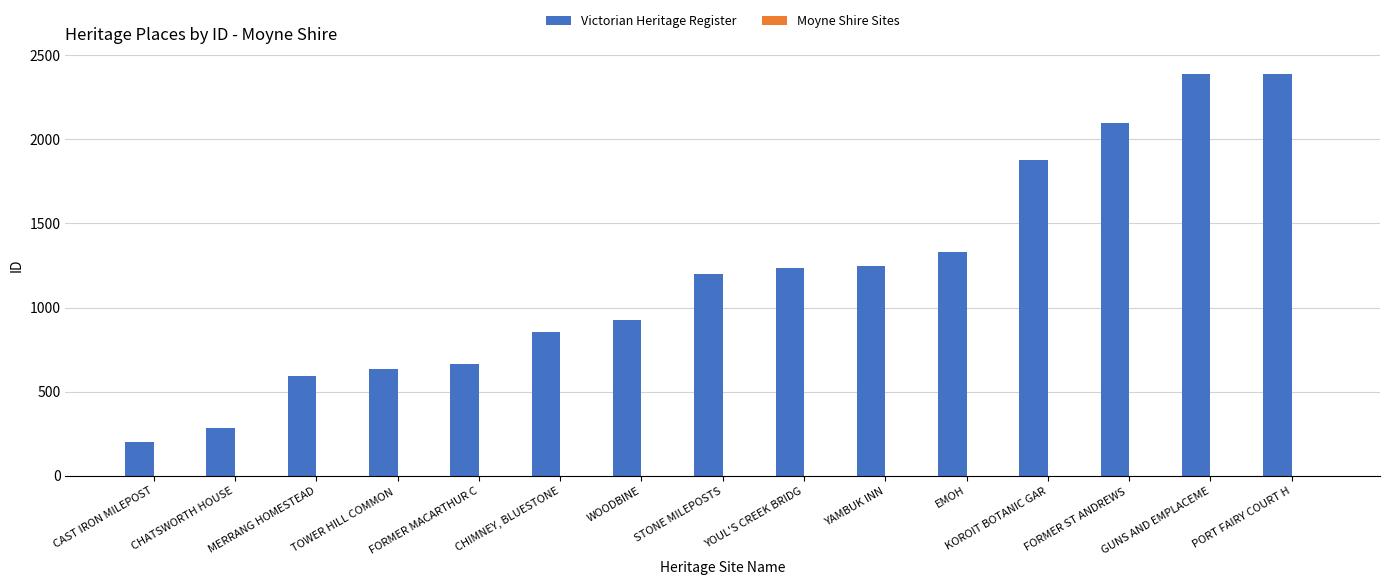

Read the value at FORMER ST ANDREWS , to the nearest 100.

2100